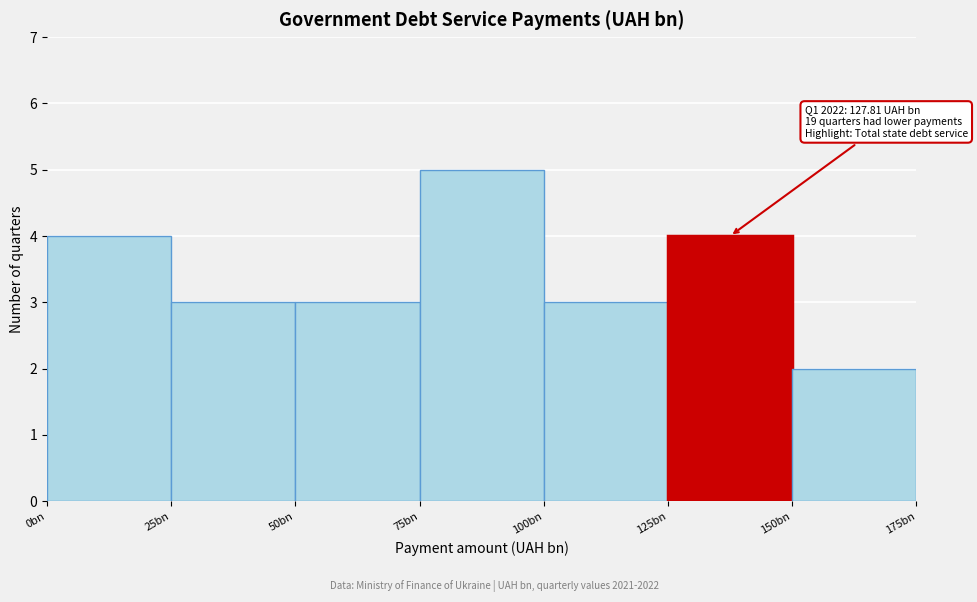

Reading left to right, transcribe all the data shown in this chart.

4	3	3	5	3	4	2